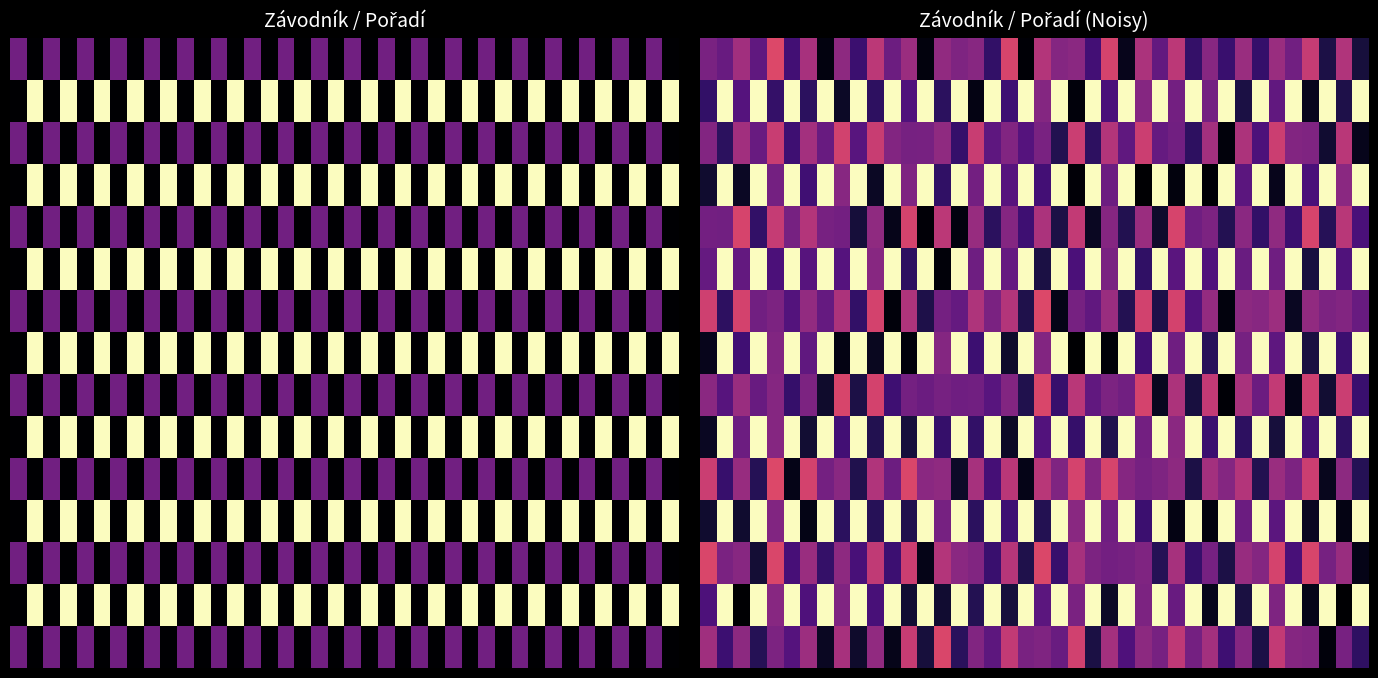

Which has a higher value, 10 or 5?

10